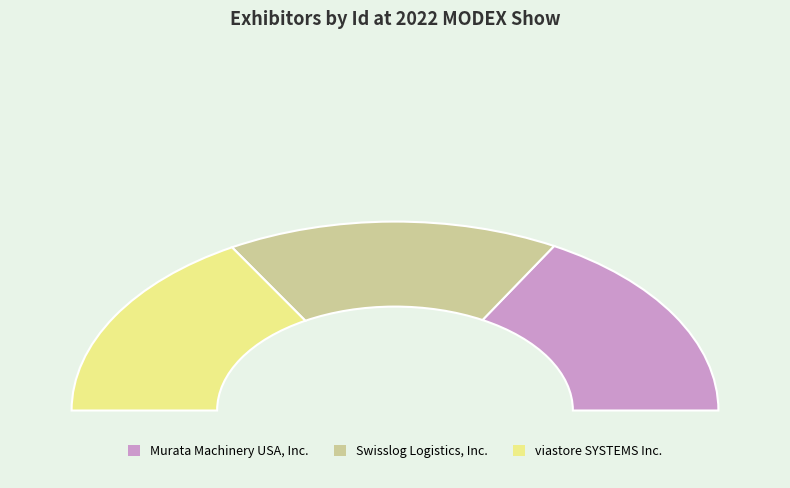

True or false: Murata Machinery USA, Inc. accounts for 34% of the total.

True